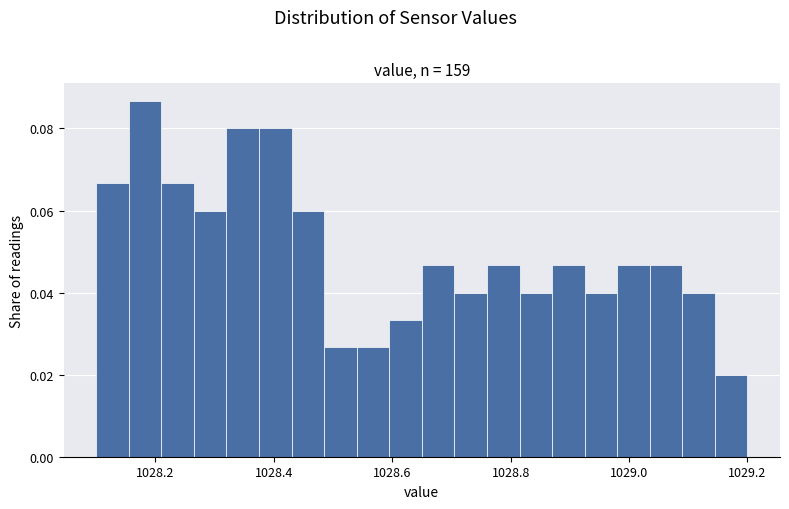

Read against the x-axis, roughly where is the centre of the tallest bar?

1028.18